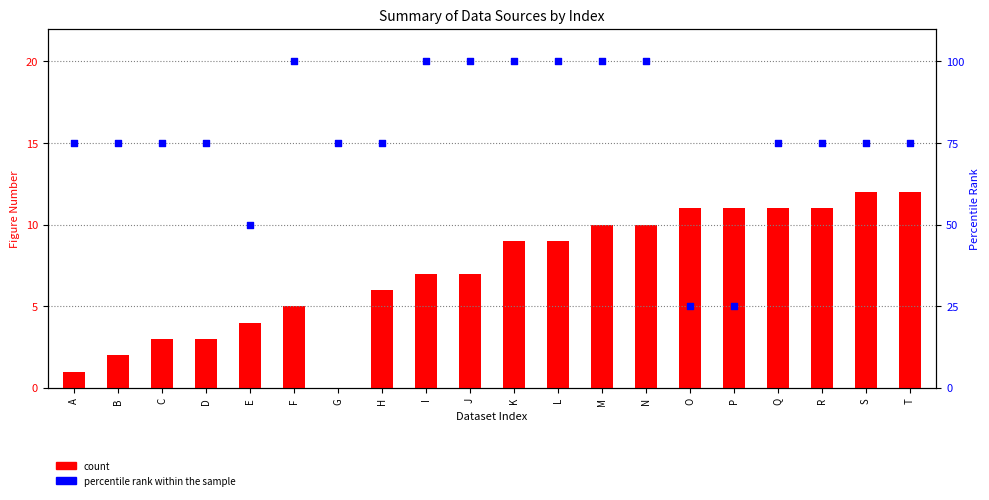

Is the value of percentile rank within the sample at P greater than the value of count at L?

Yes